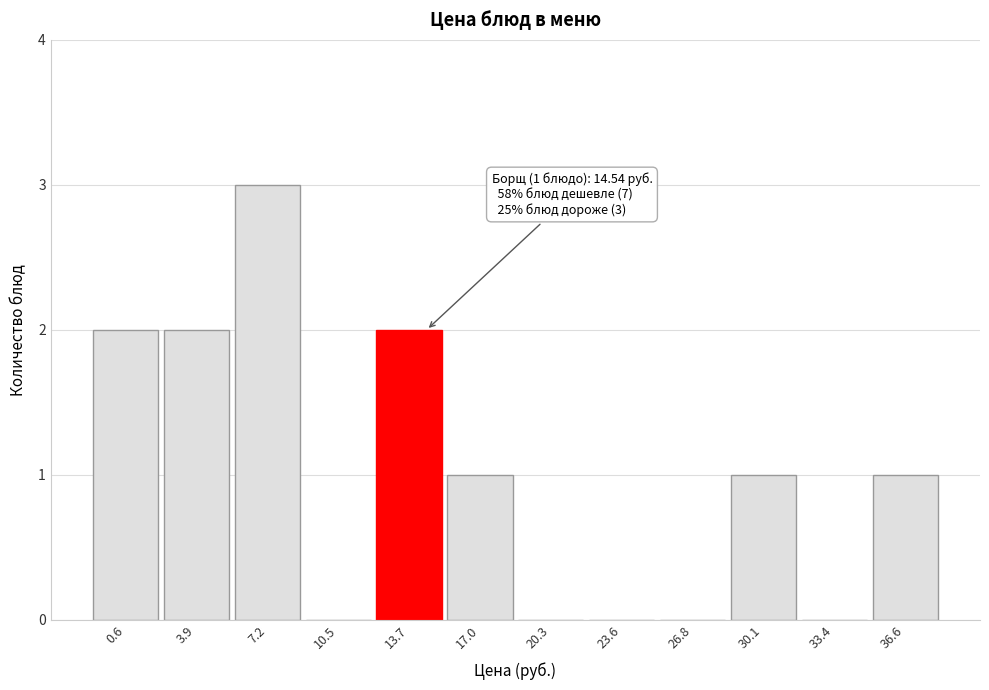

Which range on the x-axis has the tallest bar?

5.5 to 9.0